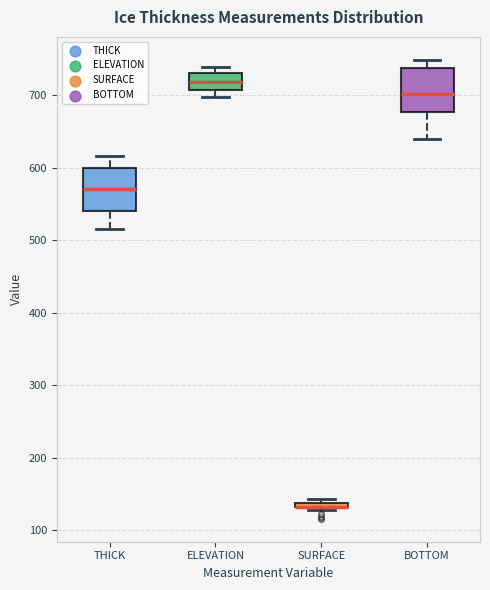

Where does the upper whisker of the box for THICK end on the y-axis? The values are not printed on the chart, so give them approximately, as read against the axis.

620